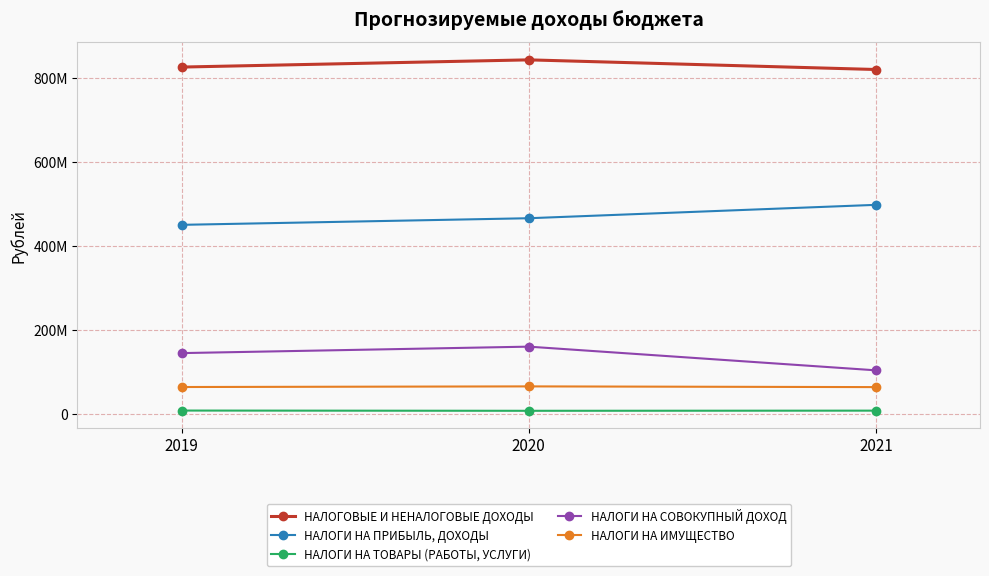

What are all the series names shown in the legend?

НАЛОГОВЫЕ И НЕНАЛОГОВЫЕ ДОХОДЫ, НАЛОГИ НА ПРИБЫЛЬ, ДОХОДЫ, НАЛОГИ НА ТОВАРЫ (РАБОТЫ, УСЛУГИ), НАЛОГИ НА СОВОКУПНЫЙ ДОХОД, НАЛОГИ НА ИМУЩЕСТВО